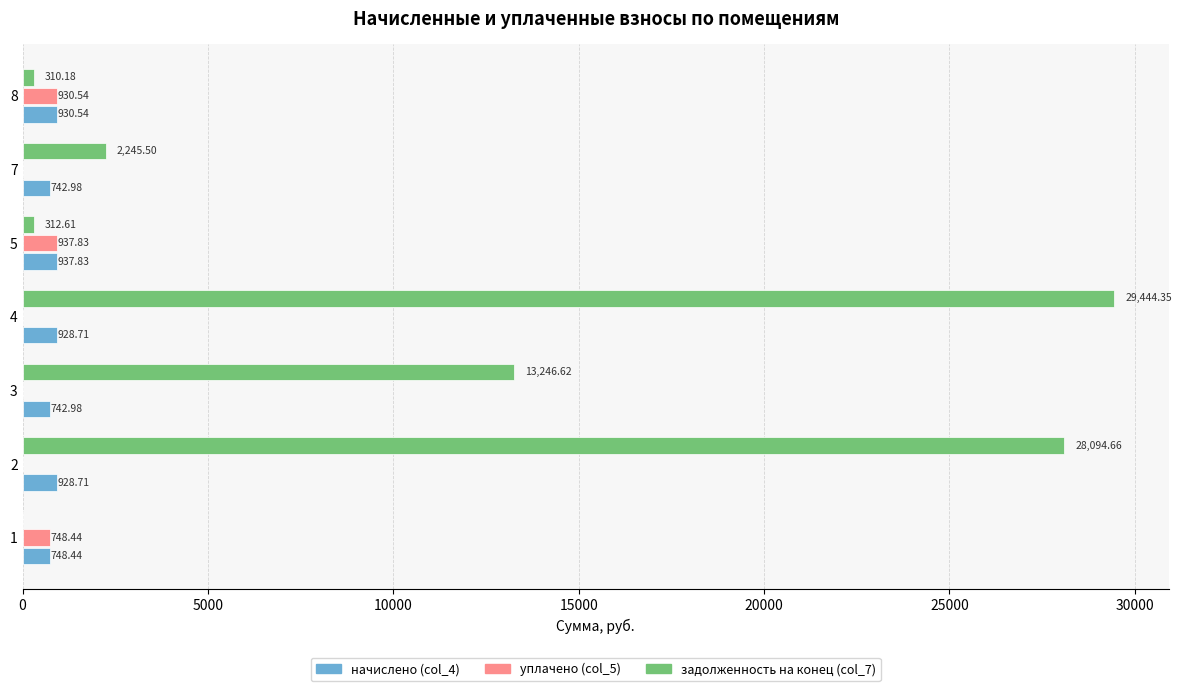

How many values in задолженность на конец (col_7) are above zero?

6